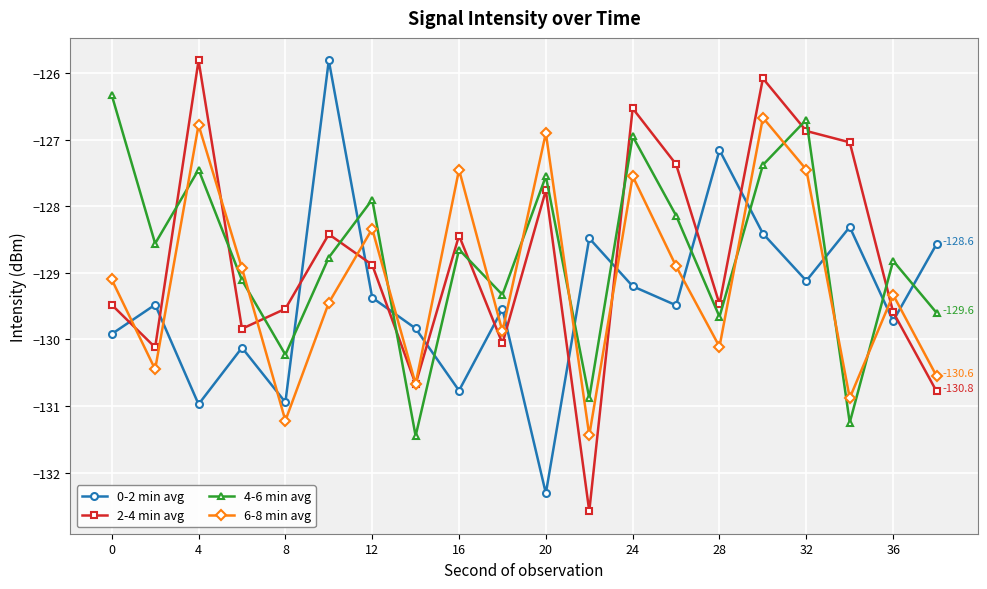

What is the smallest value displayed?

-132.6